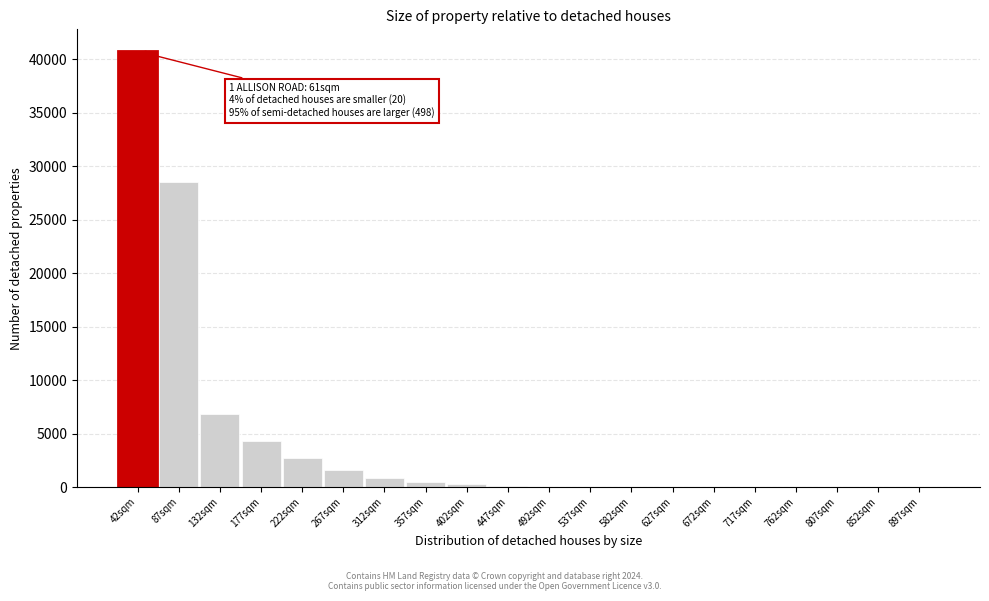

Where is the data nearest to the value 20376?

87sqm